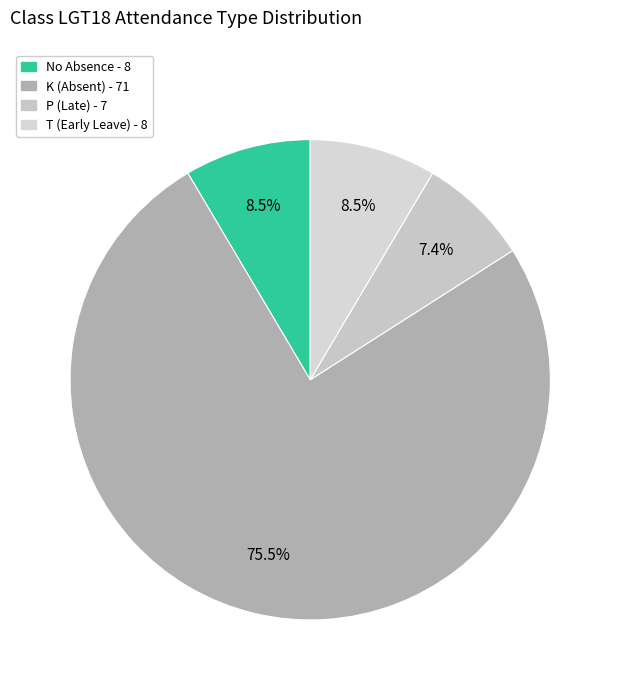

How many slices are in this pie chart?

4